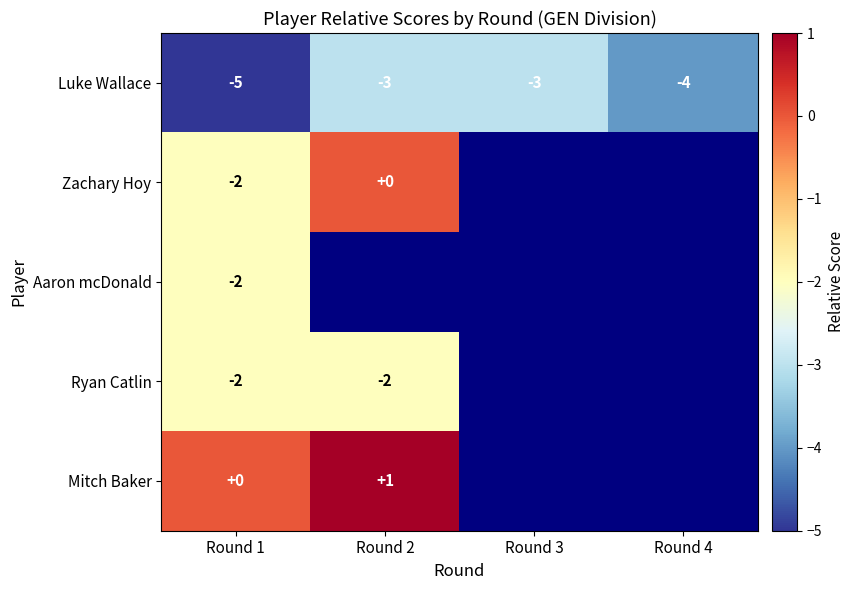

Count the number of data series in this chart.

5